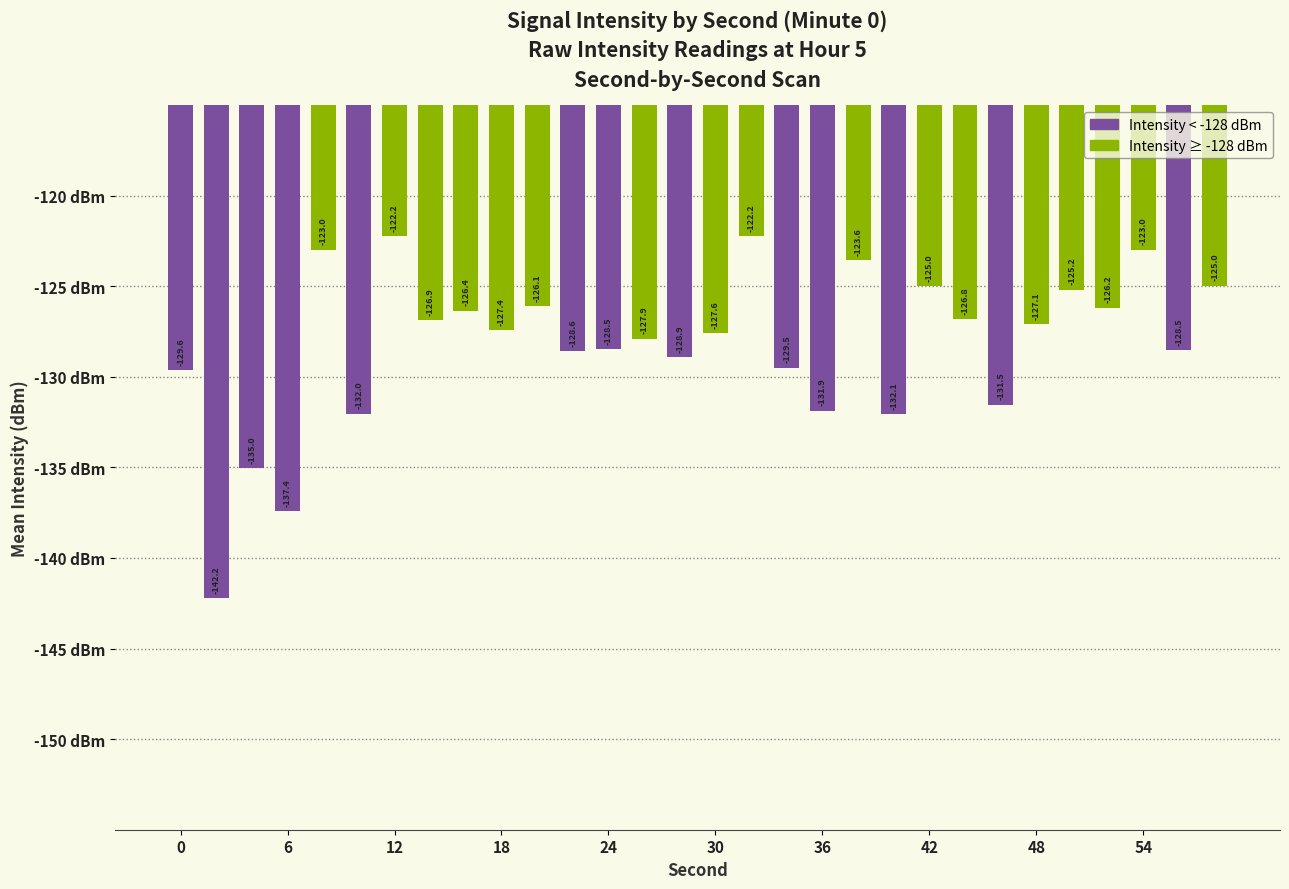

What is the difference between the maximum and minimum values?

20.0